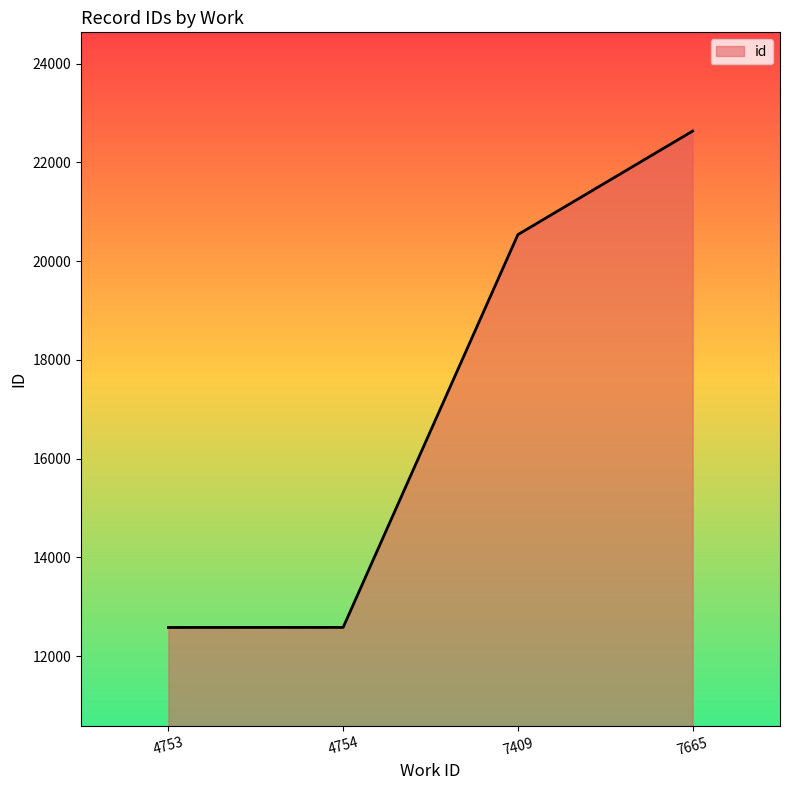

What is the minimum value shown in the chart?

12580.0